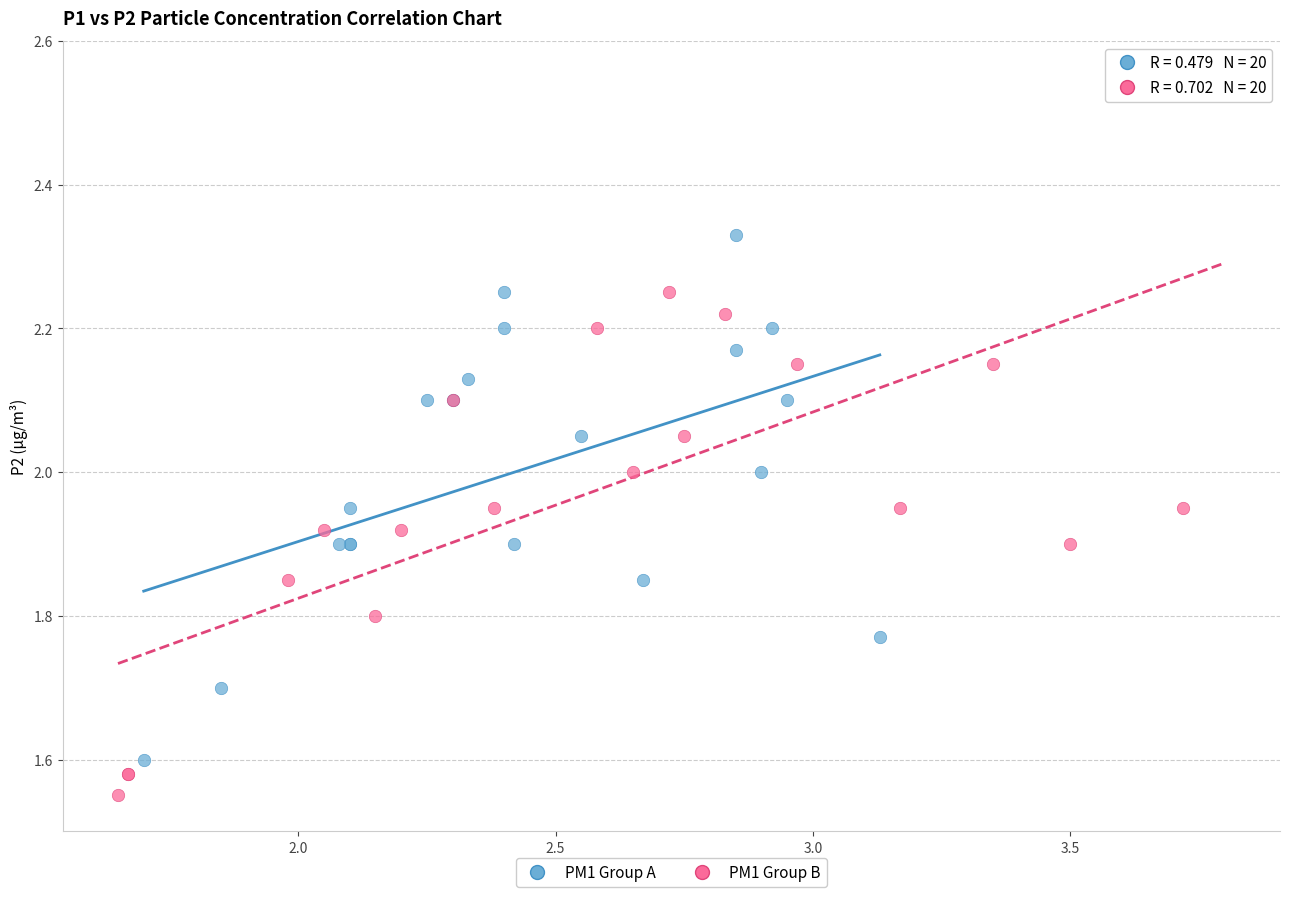

Which series has the widest spread of Y values?

PM1 Group B